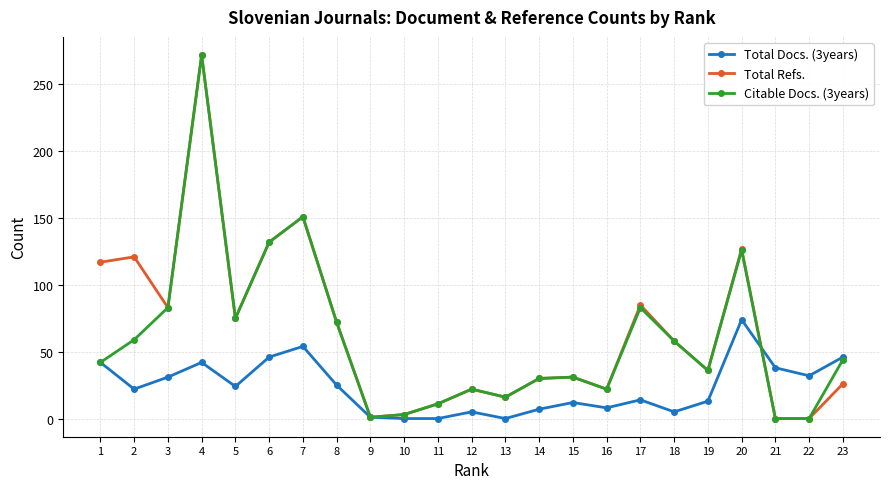

At which category is the sum across all series the highest?

4